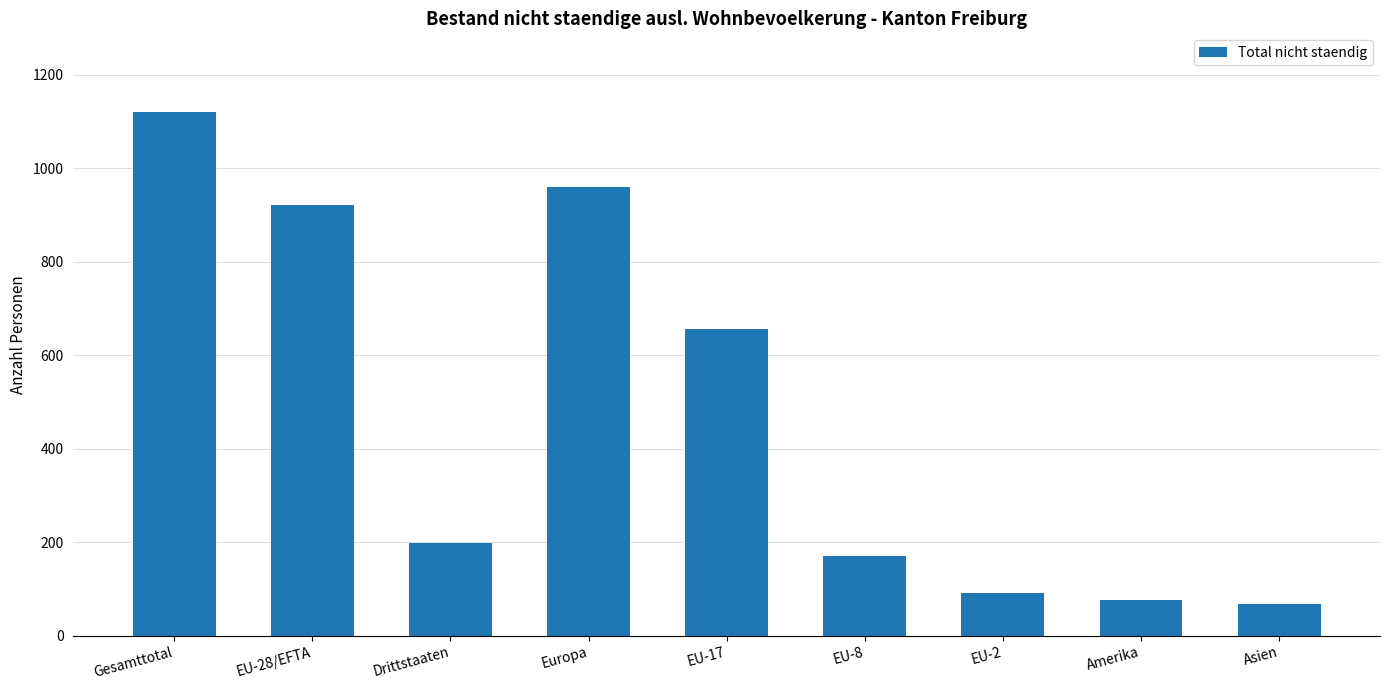

How many categories are shown in the chart?

9